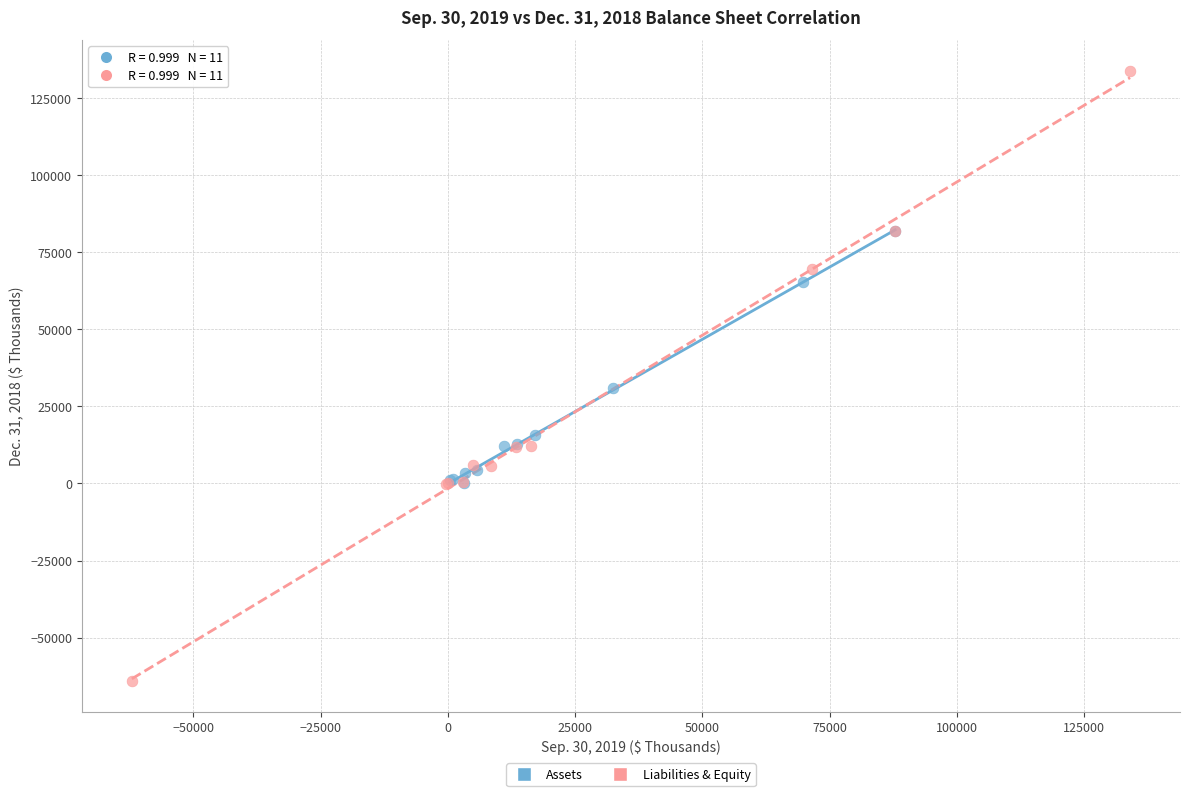

What are all the series names shown in the legend?

Assets, Liabilities & Equity